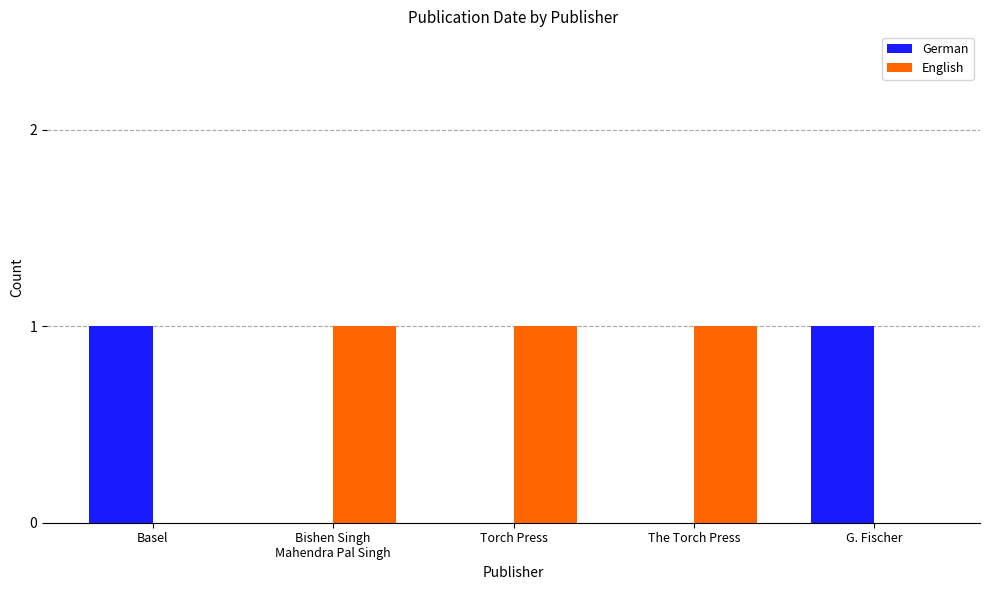

Is the value of English at G. Fischer greater than the value of German at G. Fischer?

No